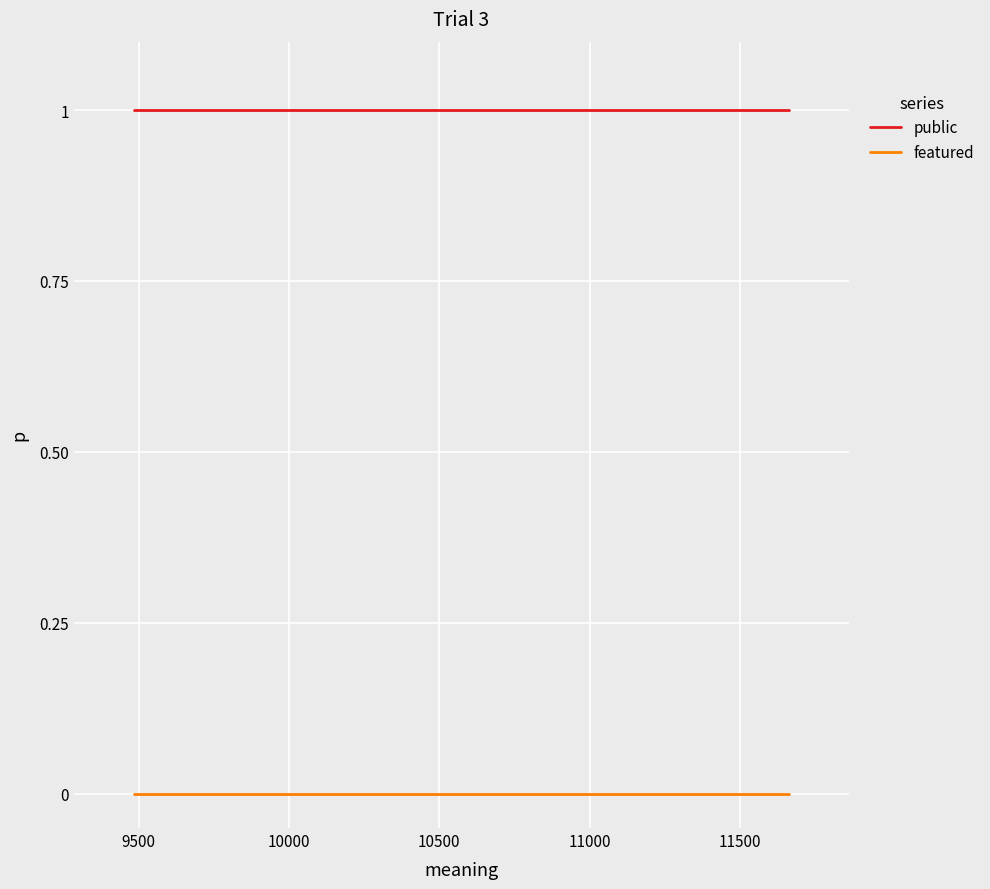

What is the maximum value for public?

1